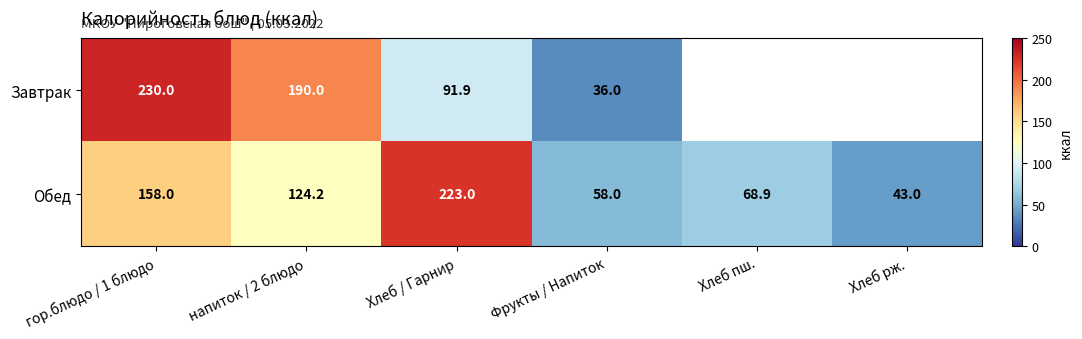

The value of Обед at напиток / 2 блюдо is 124.2. True or false?

True